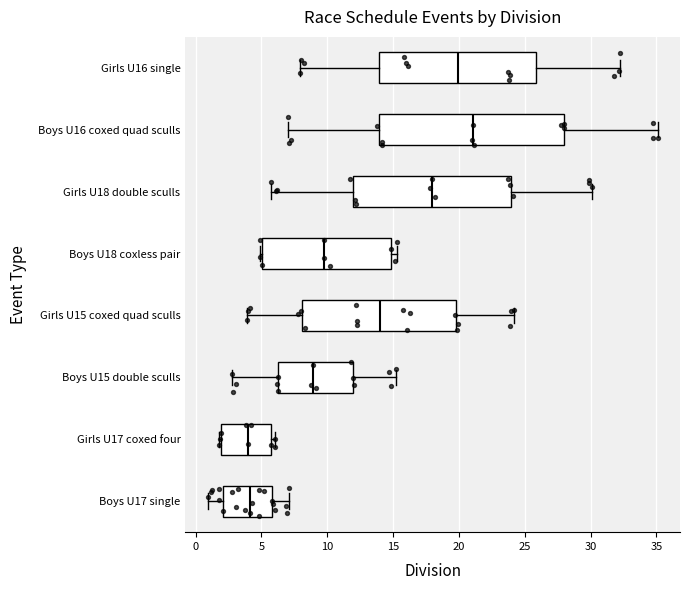

Reading bottom to top, read every box against the x-axis: the position of its median line, the range the box covers, and the ends of its whiskers. The values are not printed on the chart, so give them approximately, as read against the axis.

Boys U17 single: median 4.0, box 2.0 to 6.0, whiskers 1.0 to 7.0
Girls U17 coxed four: median 4.0, box 2.0 to 5.5, whiskers 2.0 to 6.0
Boys U15 double sculls: median 9.0, box 6.0 to 12.0, whiskers 2.5 to 15.0
Girls U15 coxed quad sculls: median 14.0, box 8.0 to 20.0, whiskers 4.0 to 24.0
Boys U18 coxless pair: median 10.0, box 5.0 to 15.0, whiskers 5.0 (just left of the box's left edge) to 15.5
Girls U18 double sculls: median 18.0, box 12.0 to 24.0, whiskers 5.5 to 30.0
Boys U16 coxed quad sculls: median 21.0, box 14.0 to 28.0, whiskers 7.0 to 35.0
Girls U16 single: median 20.0, box 14.0 to 26.0, whiskers 8.0 to 32.5